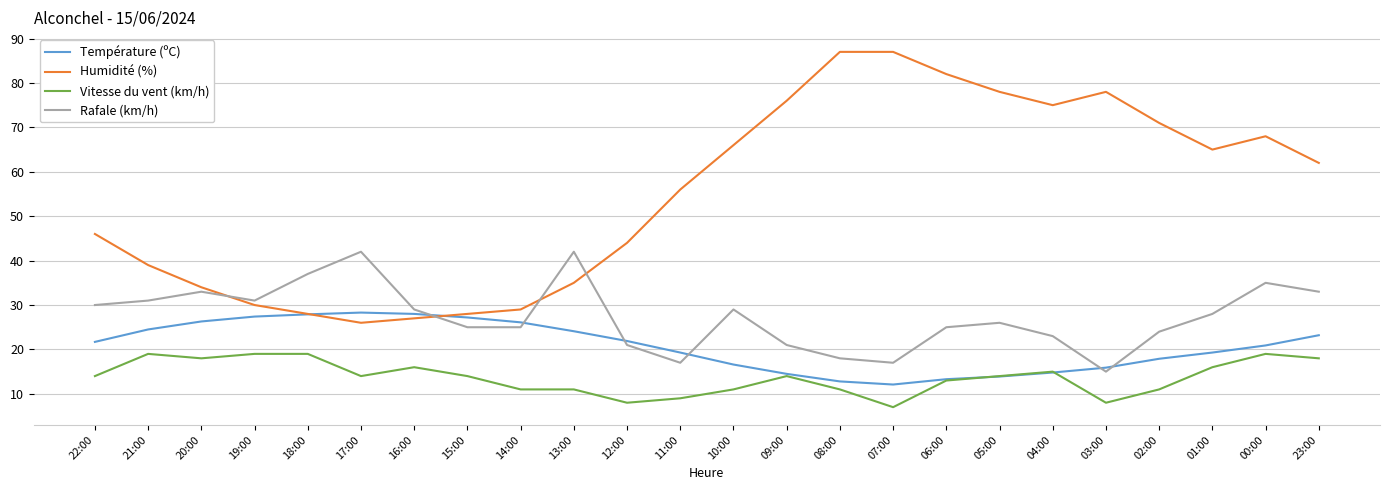

At which label is Vitesse du vent (km/h) closest to 13?

06:00